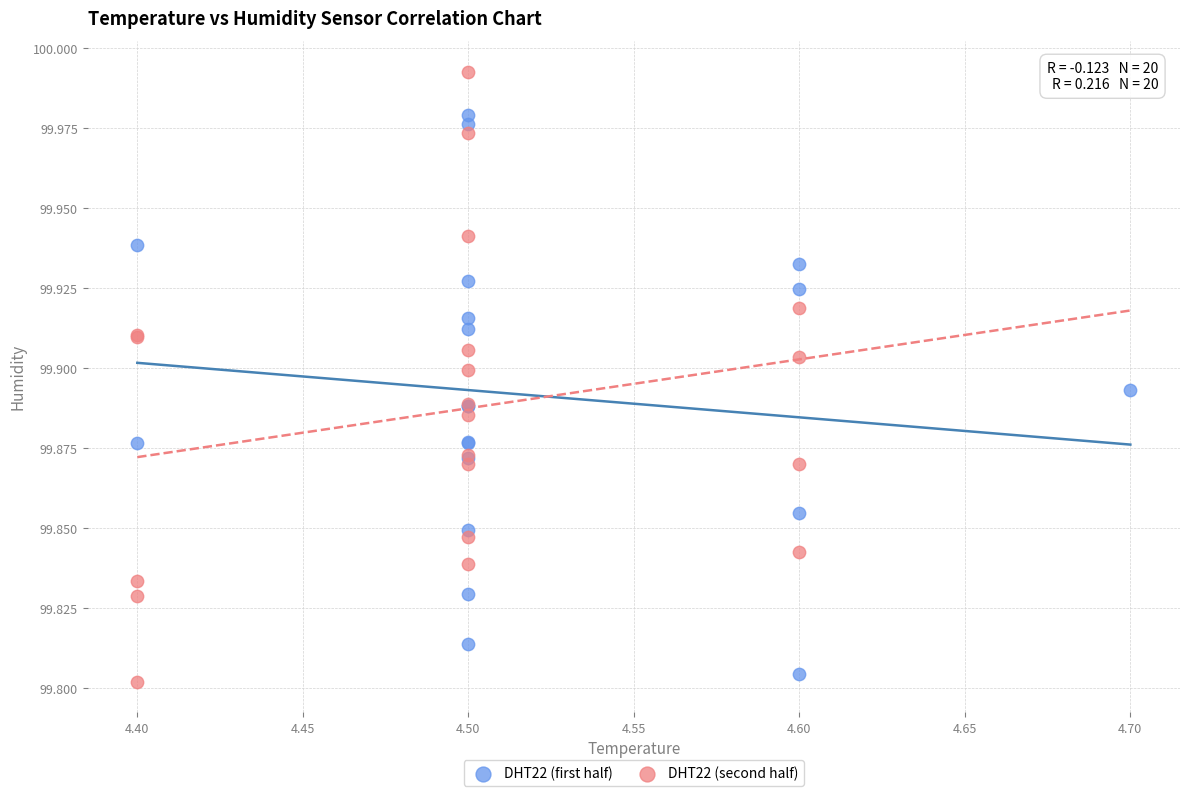

Which series has the largest Y range (max minus min)?

DHT22 (second half)